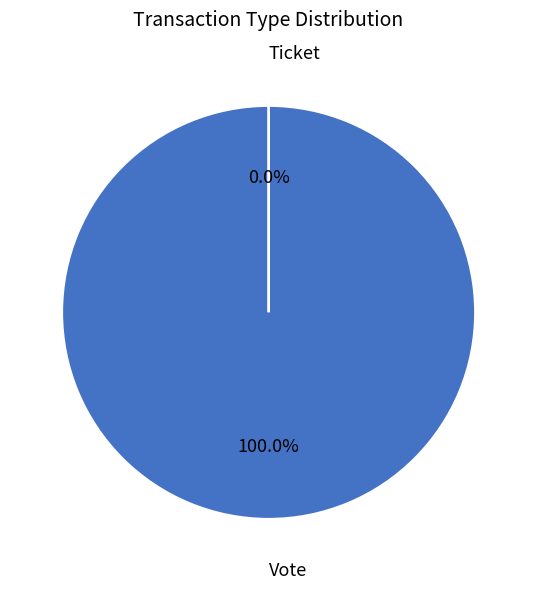

Is there any slice that represents more than half of the pie?

Yes